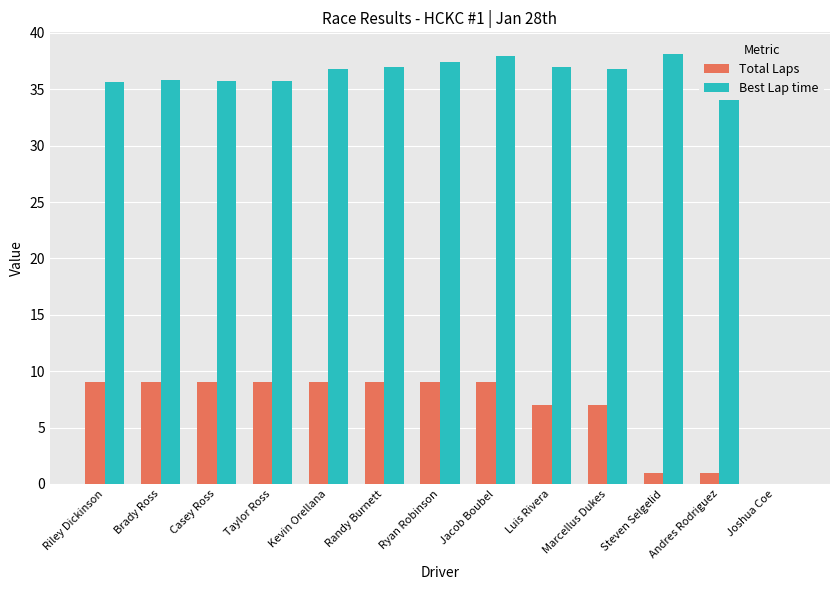

What is the greatest value displayed?

38.1